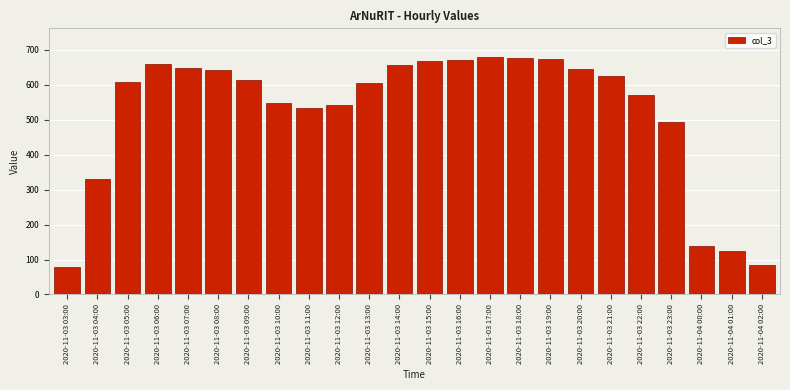

What is the change in value from 2020-11-03 11:00 to 2020-11-04 00:00?

-396